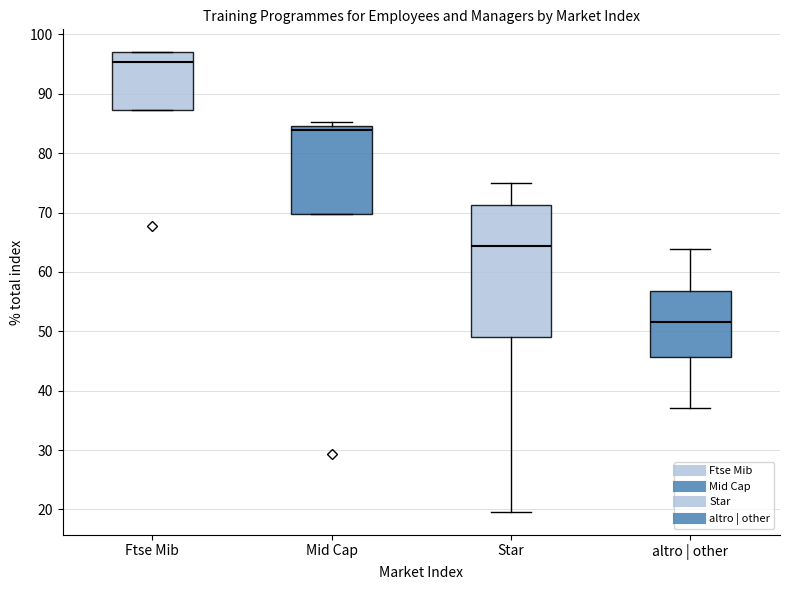

Reading left to right, read every box against the y-axis: the position of its median line, the range the box covers, and the ends of its whiskers. The values are not printed on the chart, so give them approximately, as read against the axis.

Ftse Mib: median 95, box 87 to 97, whiskers 87 to 97
Mid Cap: median 84, box 70 to 85, whiskers 70 to 85 (just above the box's upper edge)
Star: median 64, box 49 to 71, whiskers 20 to 75
altro | other: median 52, box 46 to 57, whiskers 37 to 64